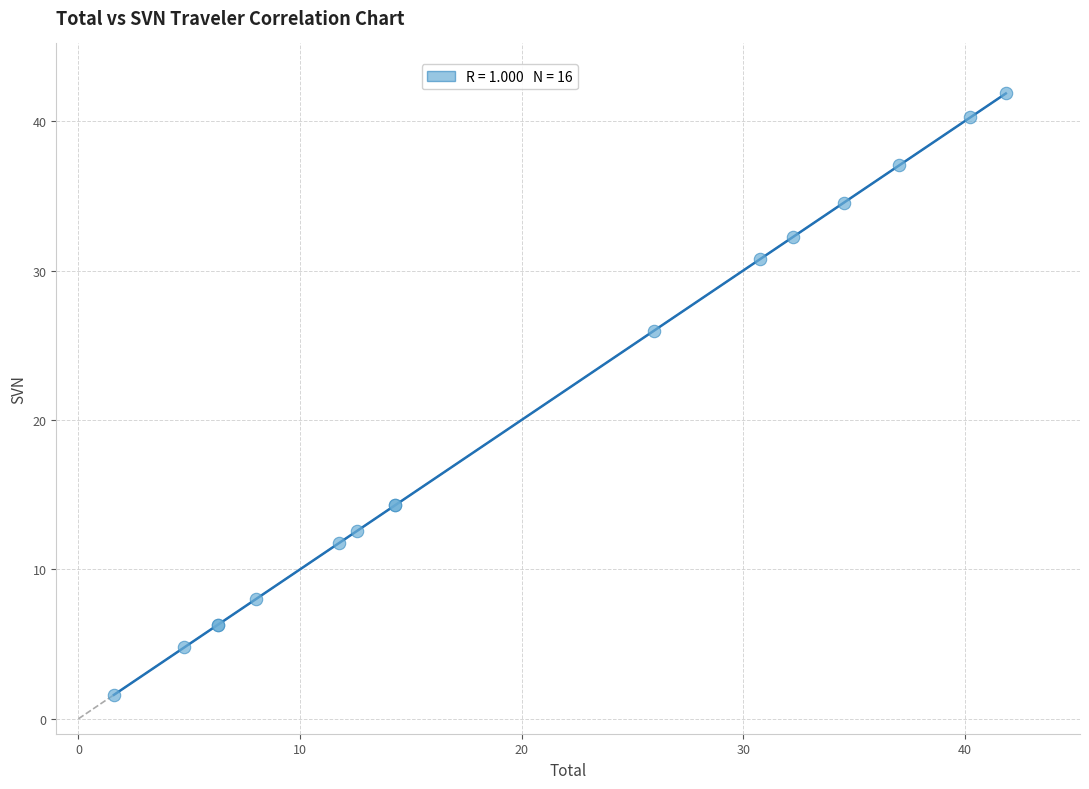

What Y value in the scatter plot is closest to 21?

26.0